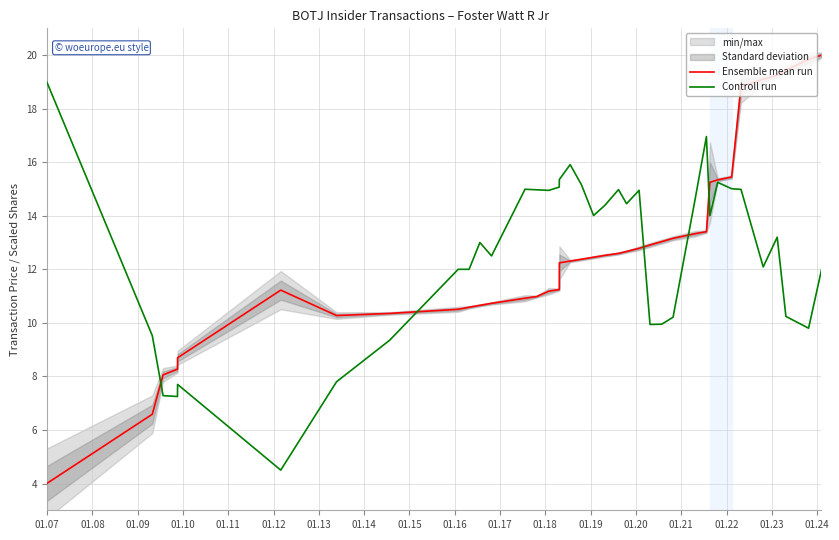

What is the minimum value for Ensemble mean run?

4.0